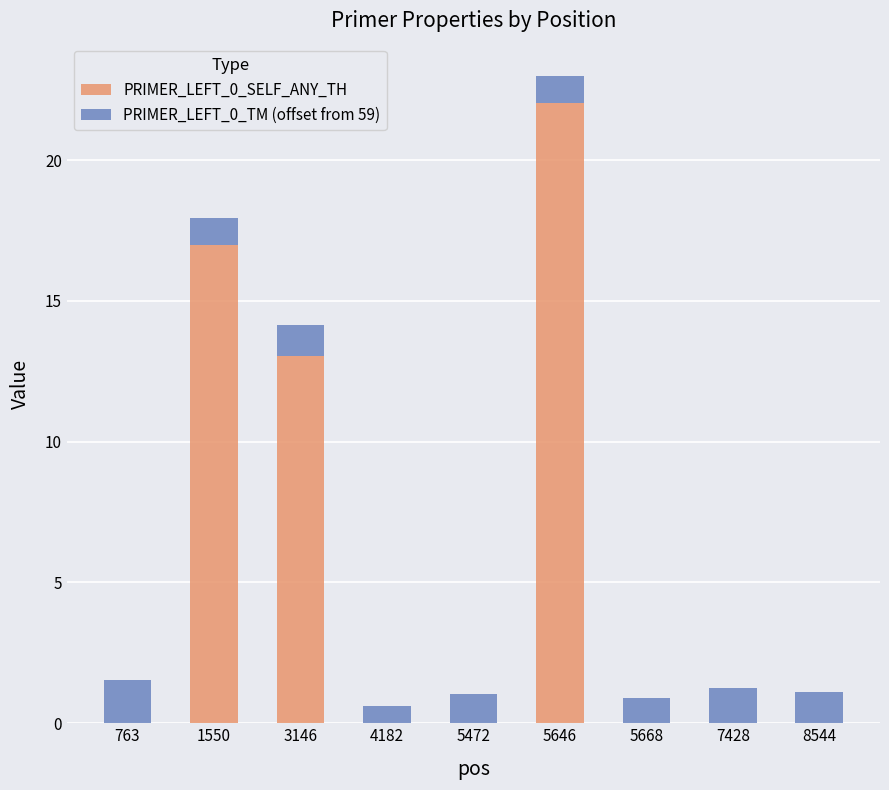

Reading left to right, what are the values for PRIMER_LEFT_0_SELF_ANY_TH?

763=0.0	1550=17.0	3146=13.1	4182=0.0	5472=0.0	5646=22.0	5668=0.0	7428=0.0	8544=0.0